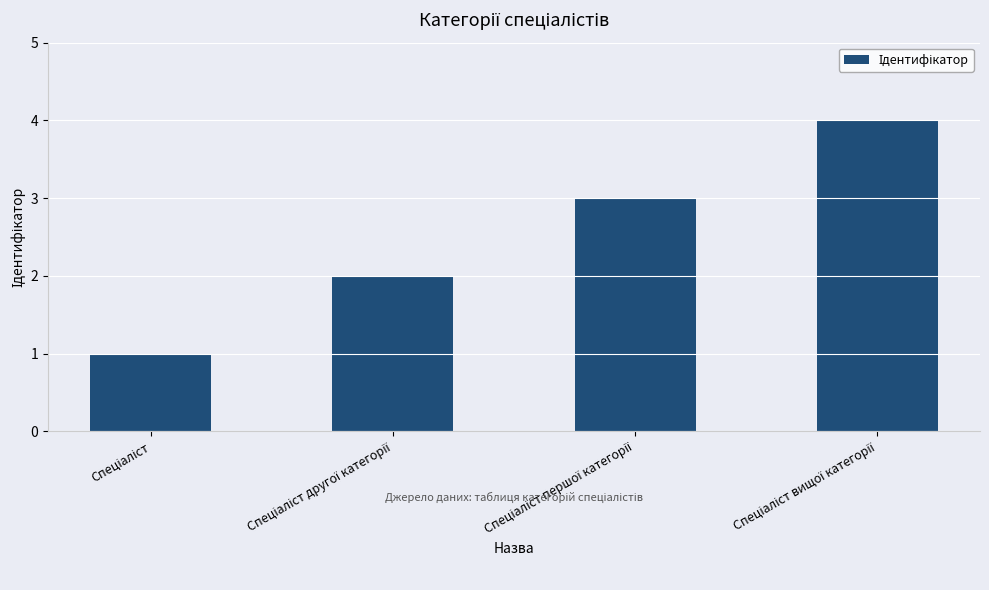

How many bars are there in total?

4